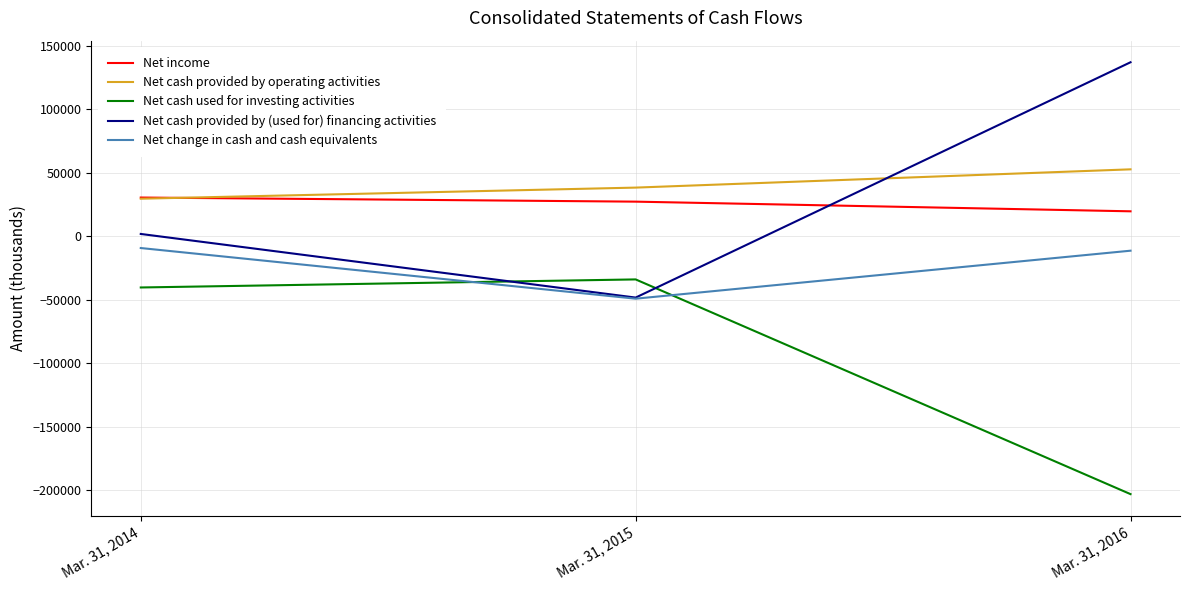

True or false: Net change in cash and cash equivalents has a value of -49253 at Mar. 31, 2015.

True